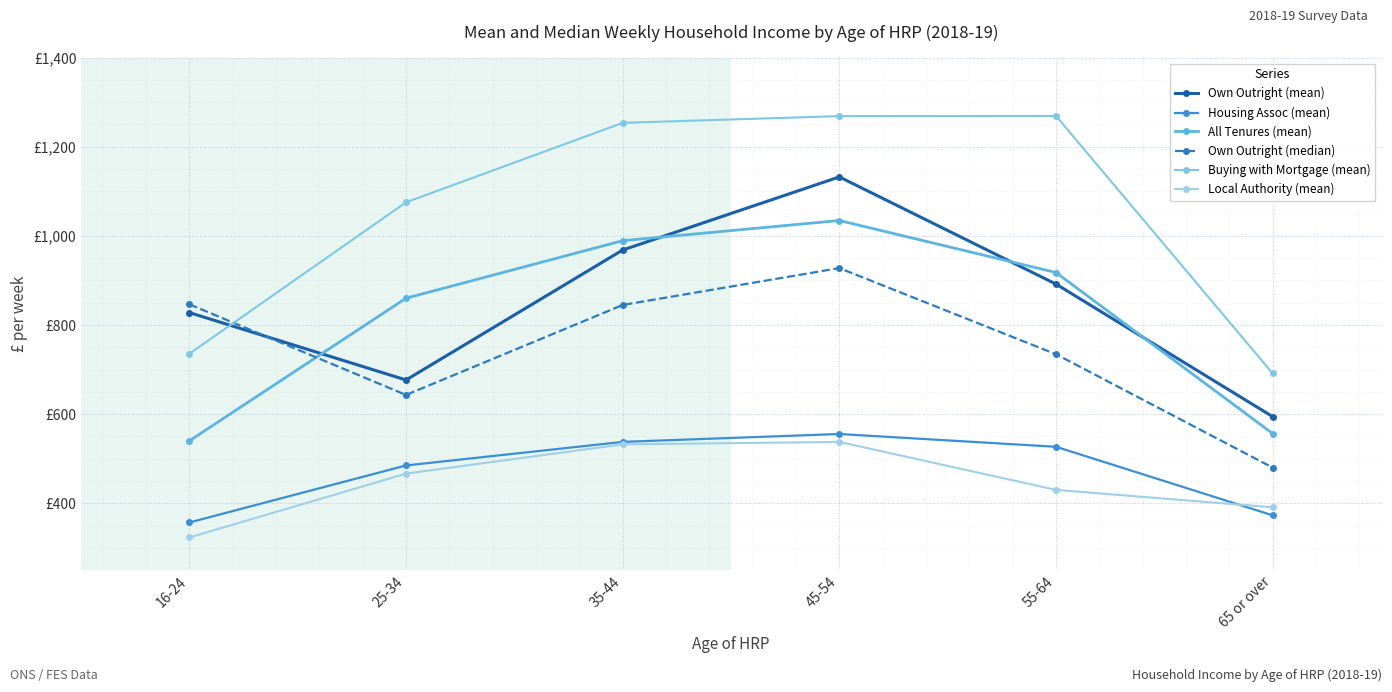

True or false: All Tenures (mean) and Buying with Mortgage (mean) cross at least once.

False